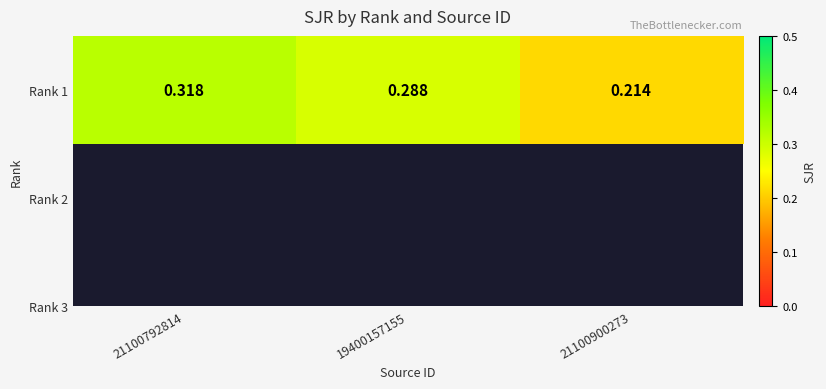

What value does the data have at 19400157155?

0.3